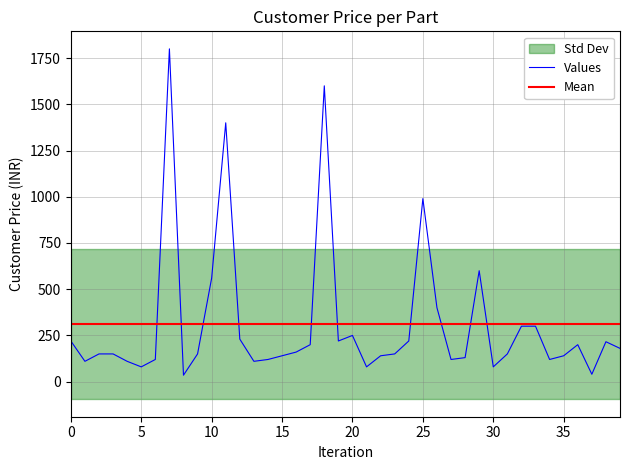

Is it true that Values equals 220 at 0?

True